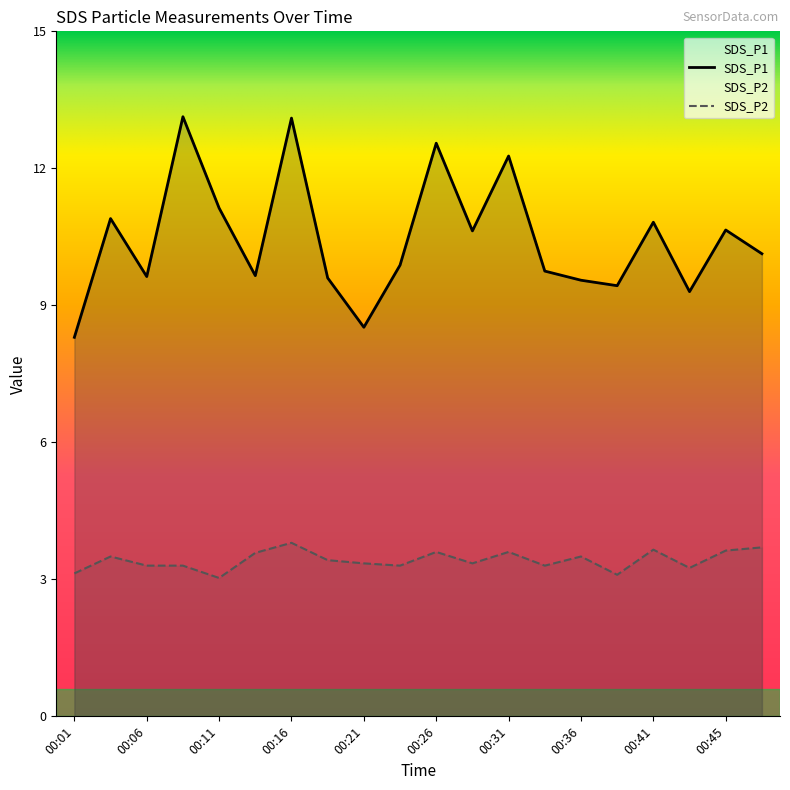

True or false: SDS_P1 and SDS_P2 intersect in this chart.

False